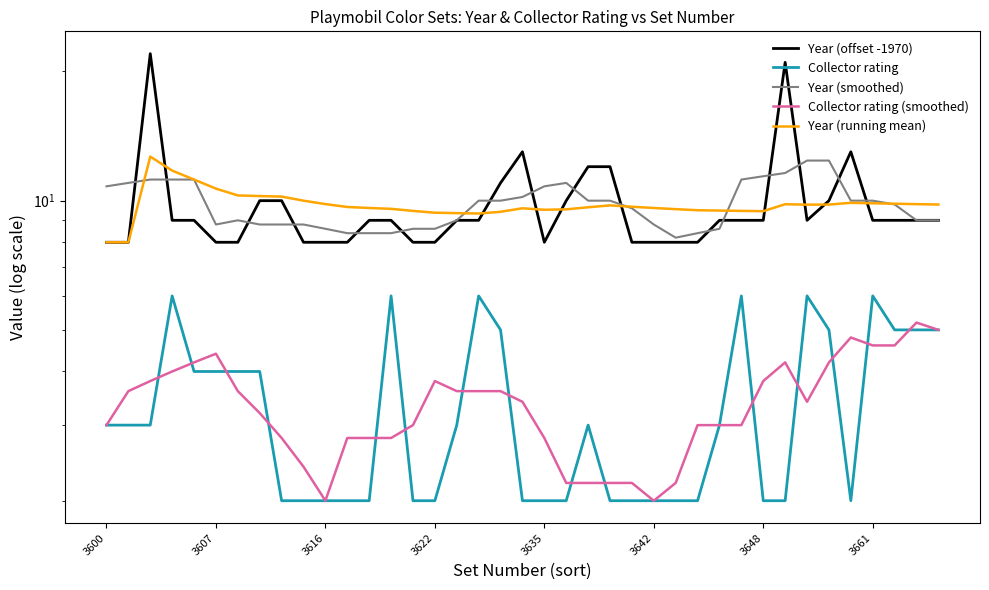

Reading left to right, transcribe all the data shown in this chart.

Year (offset -1970): 8.0	8.0	22.0	9.0	9.0	8.0	8.0	10.0	10.0	8.0	8.0	8.0	9.0	9.0	8.0	8.0	9.0	9.0	11.0	13.0	8.0	10.0	12.0	12.0	8.0	8.0	8.0	8.0	9.0	9.0	9.0	21.0	9.0	10.0	13.0	9.0	9.0	9.0	9.0
Collector rating: 3.0	3.0	3.0	6.0	4.0	4.0	4.0	4.0	2.0	2.0	2.0	2.0	2.0	6.0	2.0	2.0	3.0	6.0	5.0	2.0	2.0	2.0	3.0	2.0	2.0	2.0	2.0	2.0	3.0	6.0	2.0	2.0	6.0	5.0	2.0	6.0	5.0	5.0	5.0
Year (smoothed): 10.8	11.0	11.2	11.2	11.2	8.8	9.0	8.8	8.8	8.8	8.6	8.4	8.4	8.4	8.6	8.6	9.0	10.0	10.0	10.2	10.8	11.0	10.0	10.0	9.6	8.8	8.2	8.4	8.6	11.2	11.4	11.6	12.4	12.4	10.0	10.0	9.8	9.0	9.0
Collector rating (smoothed): 3.0	3.6	3.8	4.0	4.2	4.4	3.6	3.2	2.8	2.4	2.0	2.8	2.8	2.8	3.0	3.8	3.6	3.6	3.6	3.4	2.8	2.2	2.2	2.2	2.2	2.0	2.2	3.0	3.0	3.0	3.8	4.2	3.4	4.2	4.8	4.6	4.6	5.2	5.0
Year (running mean): 8.0	8.0	12.7	11.8	11.2	10.7	10.3	10.2	10.2	10.0	9.8	9.7	9.6	9.6	9.5	9.4	9.4	9.3	9.4	9.6	9.5	9.5	9.7	9.8	9.7	9.6	9.6	9.5	9.5	9.5	9.5	9.8	9.8	9.8	9.9	9.9	9.8	9.8	9.8